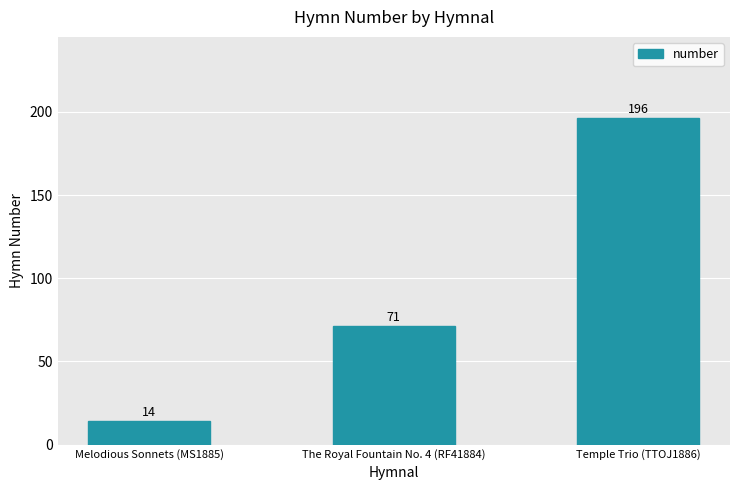

List the labels in order of value, smallest first.

Melodious Sonnets (MS1885), The Royal Fountain No. 4 (RF41884), Temple Trio (TTOJ1886)